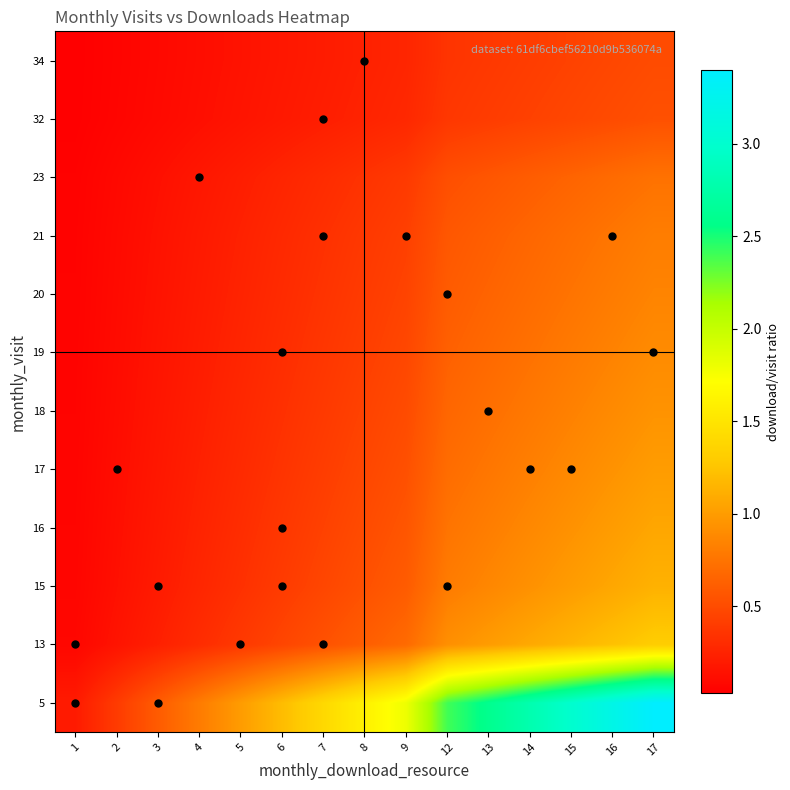

What is the total value across all series at 4?

3.1